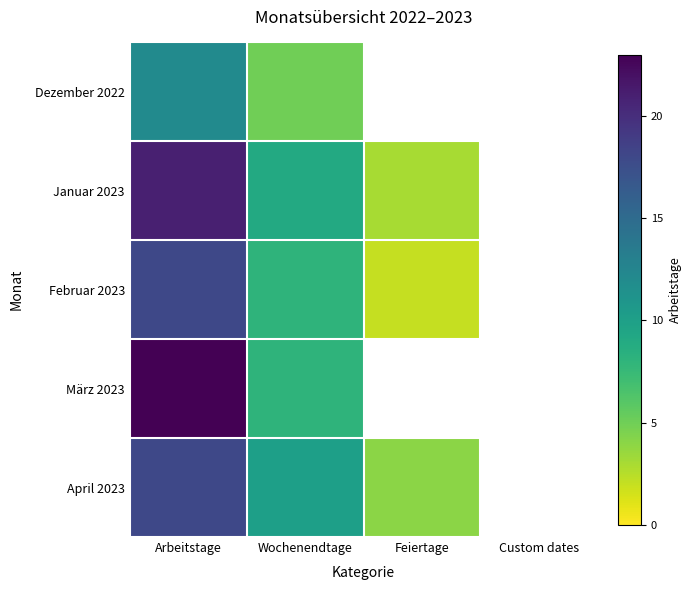

How many positive values does the Januar 2023 series have?

3